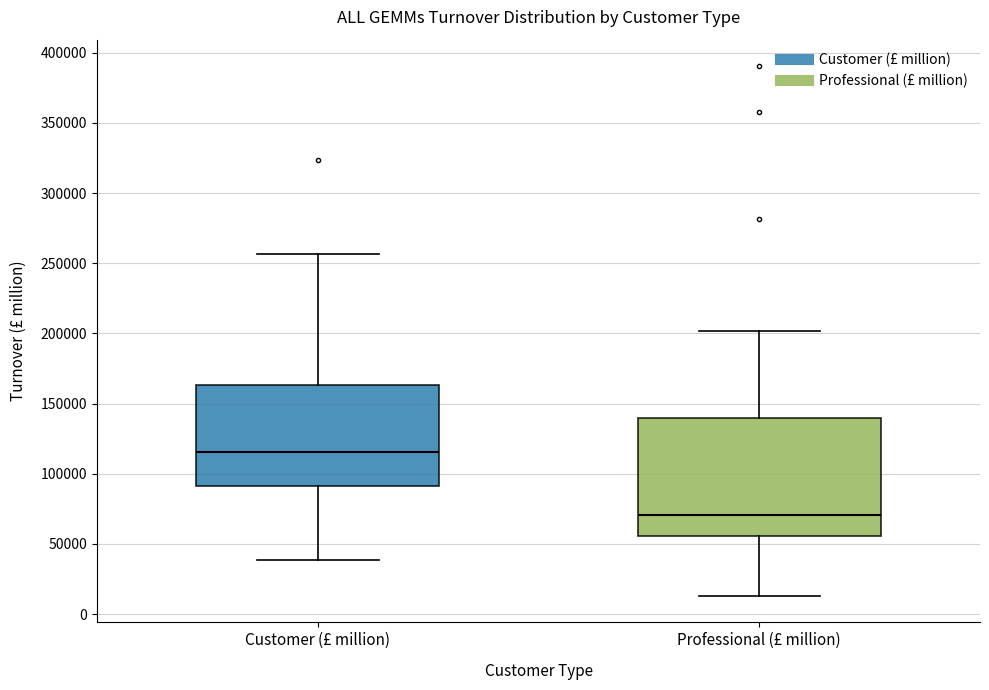

Which box is the tallest, from its lower edge to its upper edge?

Professional (£ million)